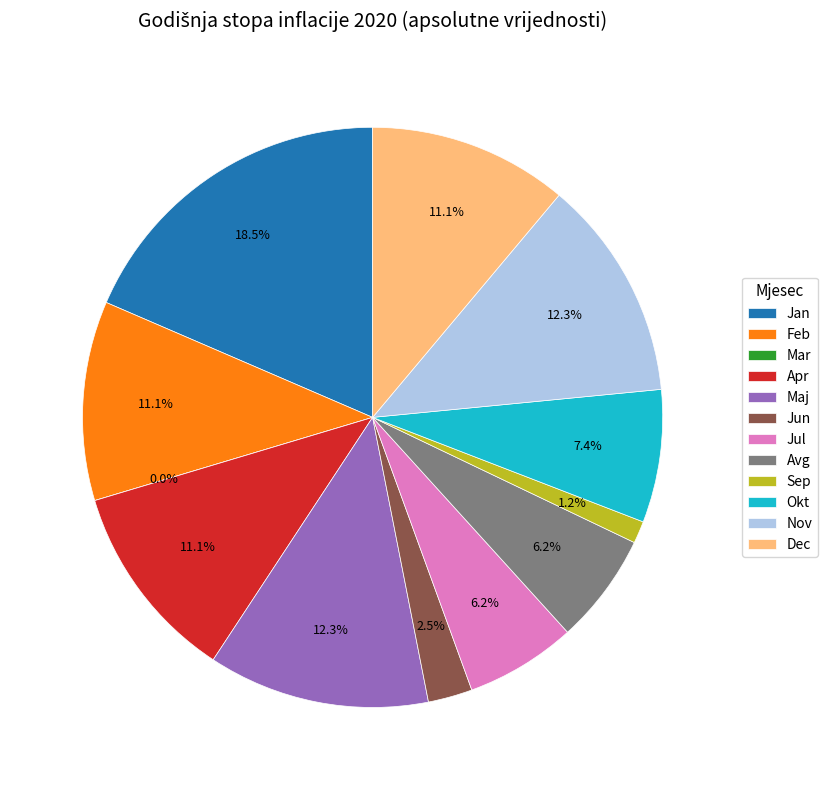

Count the number of slices in the pie.

12